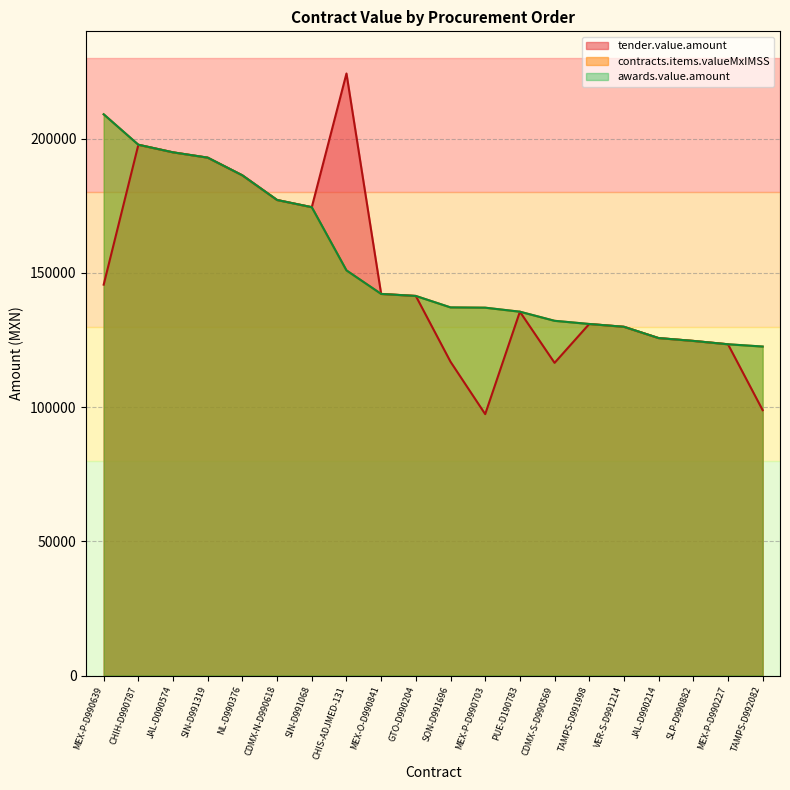

Read the tender.value.amount value at SLP-D990882.

124662.8